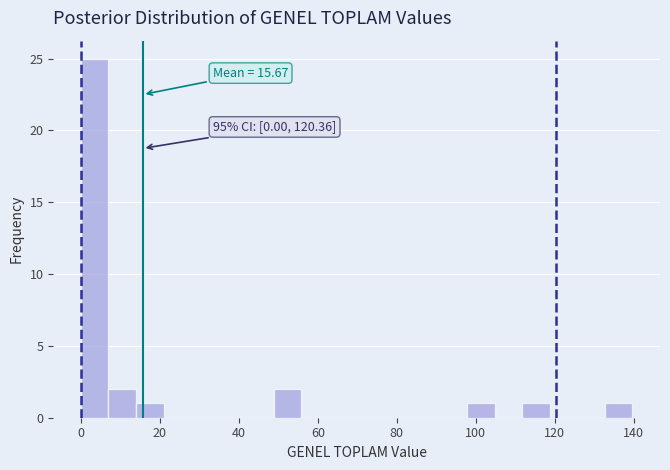

Around what value on the x-axis is the tallest bar? Give the approximate position of its centre, as read against the axis.

4